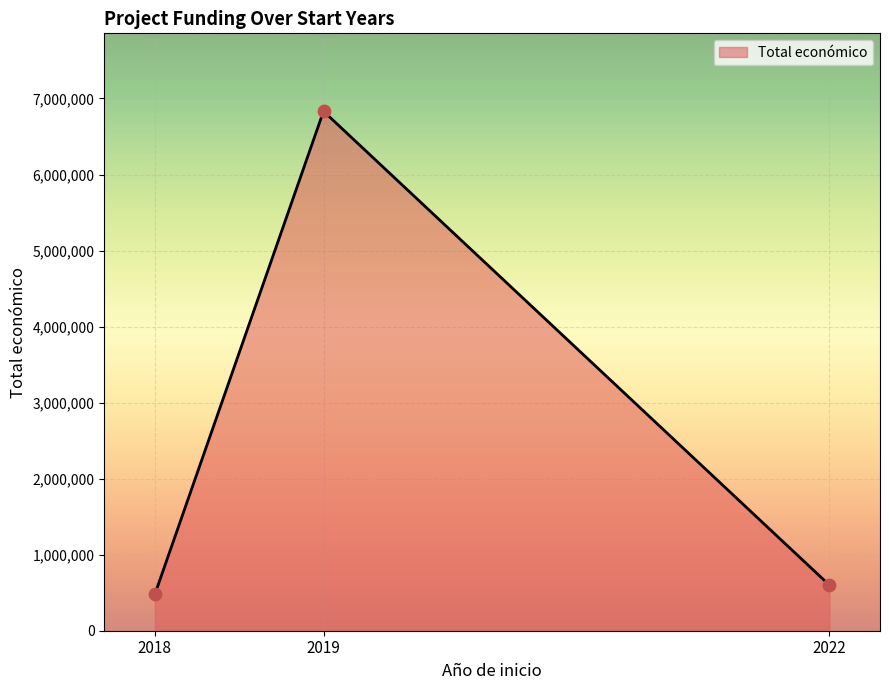

Approximately how many times larger is the value at 2018 compared to 2019?

0.1